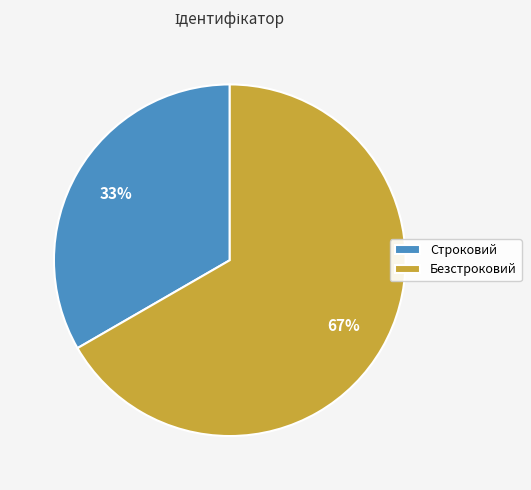

How many segments does this pie chart have?

2